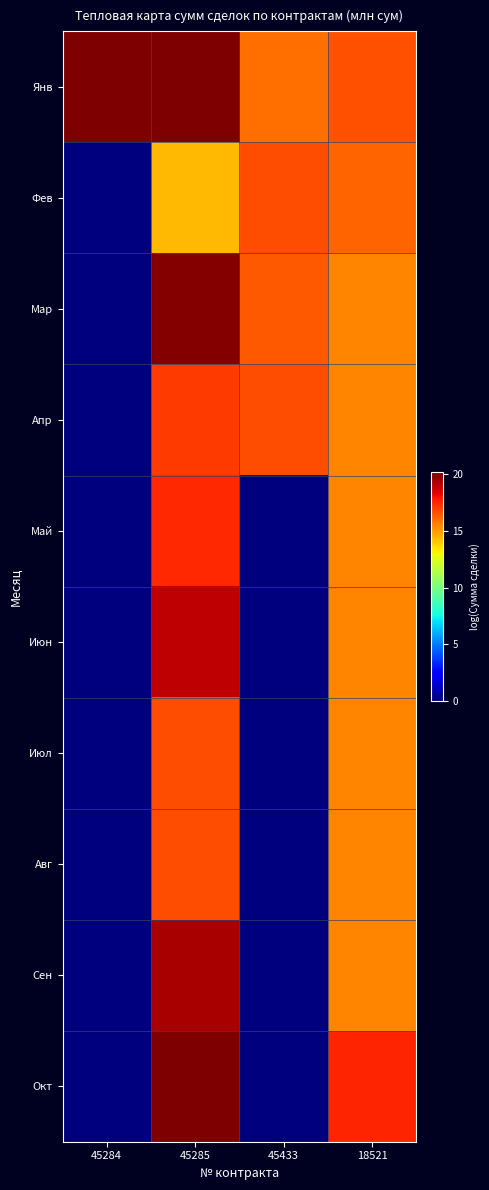

List the series in order of their peak value, highest first.

Янв, Окт, Мар, Сен, Июн, Май, Апр, Авг, Июл, Фев